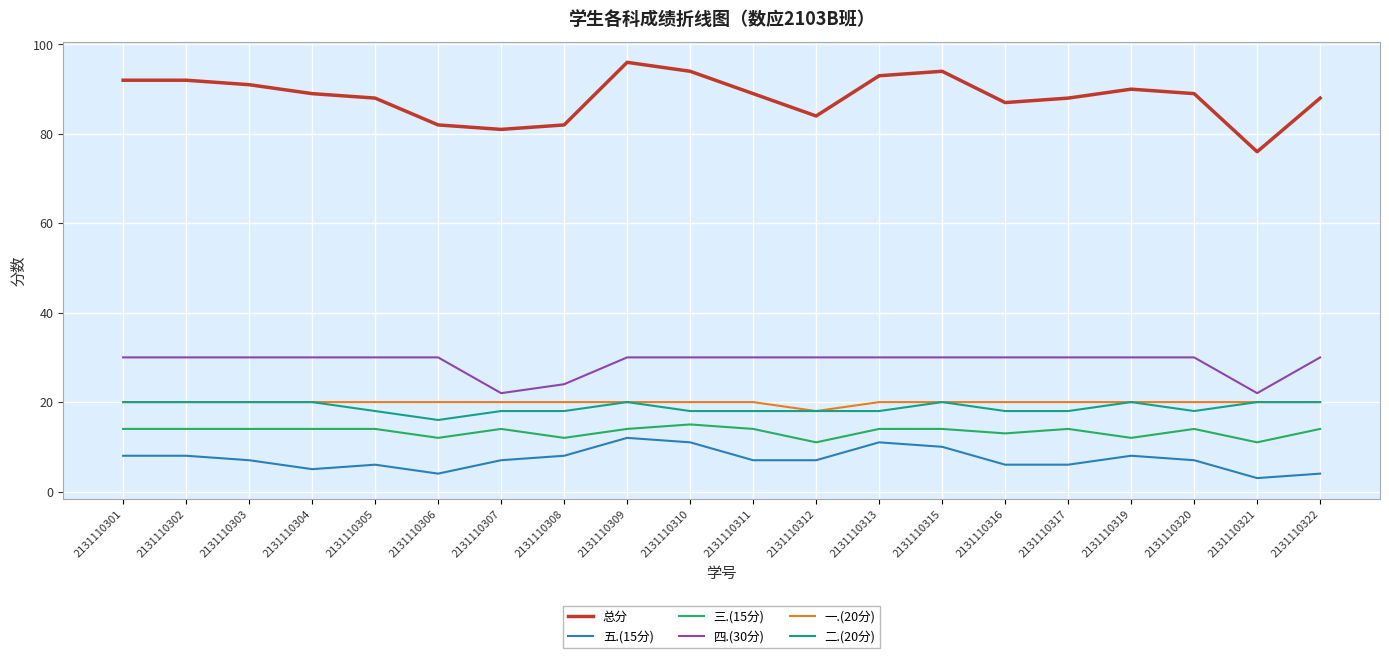

What is the difference between the highest and lowest values at 2131110311?

82